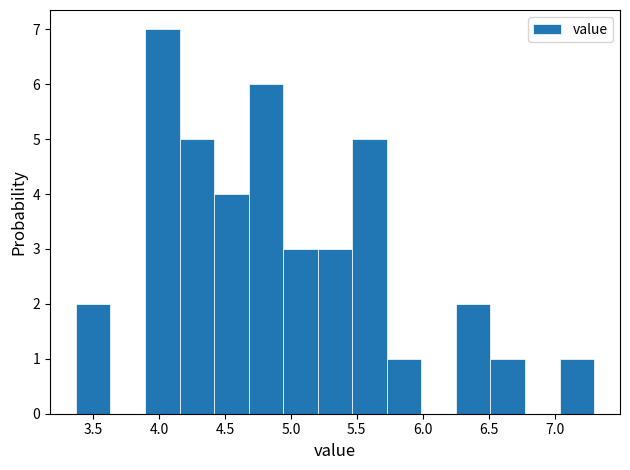

Reading left to right, transcribe this chart: for each bar, give the range it covers on the x-axis and its height. Neither the bar edges nor the heights are printed on the chart, so give them approximately, as read against the axes.

3.35 to 3.65: 2
3.65 to 3.90: 0
3.90 to 4.15: 7
4.15 to 4.40: 5
4.40 to 4.70: 4
4.70 to 4.95: 6
4.95 to 5.20: 3
5.20 to 5.45: 3
5.45 to 5.75: 5
5.75 to 6.00: 1
6.00 to 6.25: 0
6.25 to 6.50: 2
6.50 to 6.80: 1
6.80 to 7.05: 0
7.05 to 7.30: 1